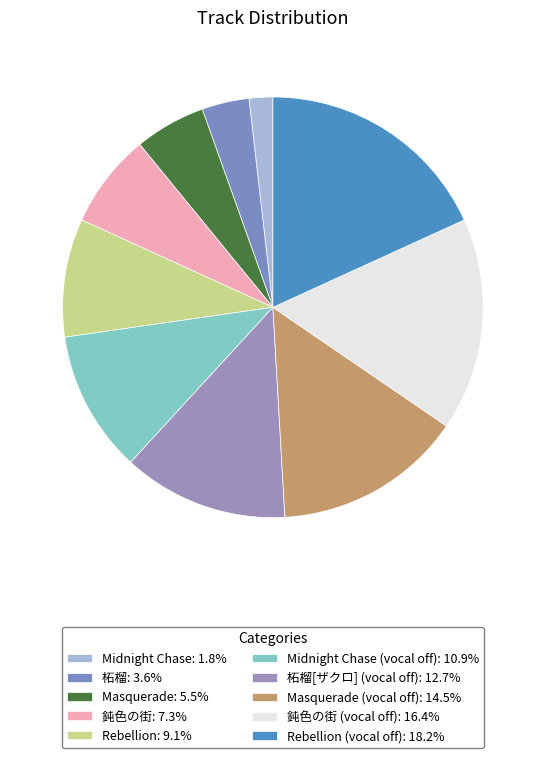

How many segments does this pie chart have?

10